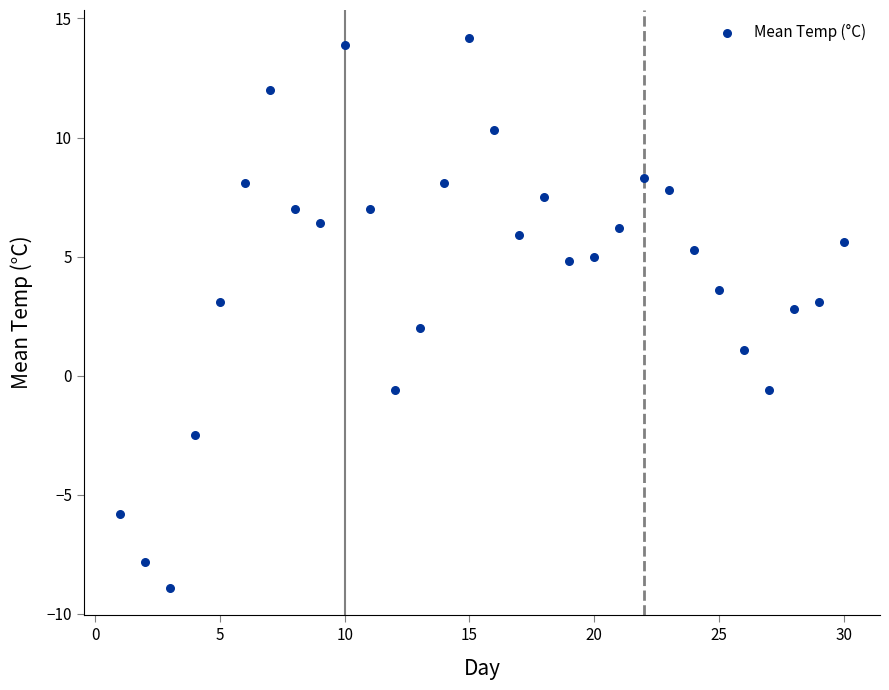

What is the range of Y values (max minus min)?

23.1